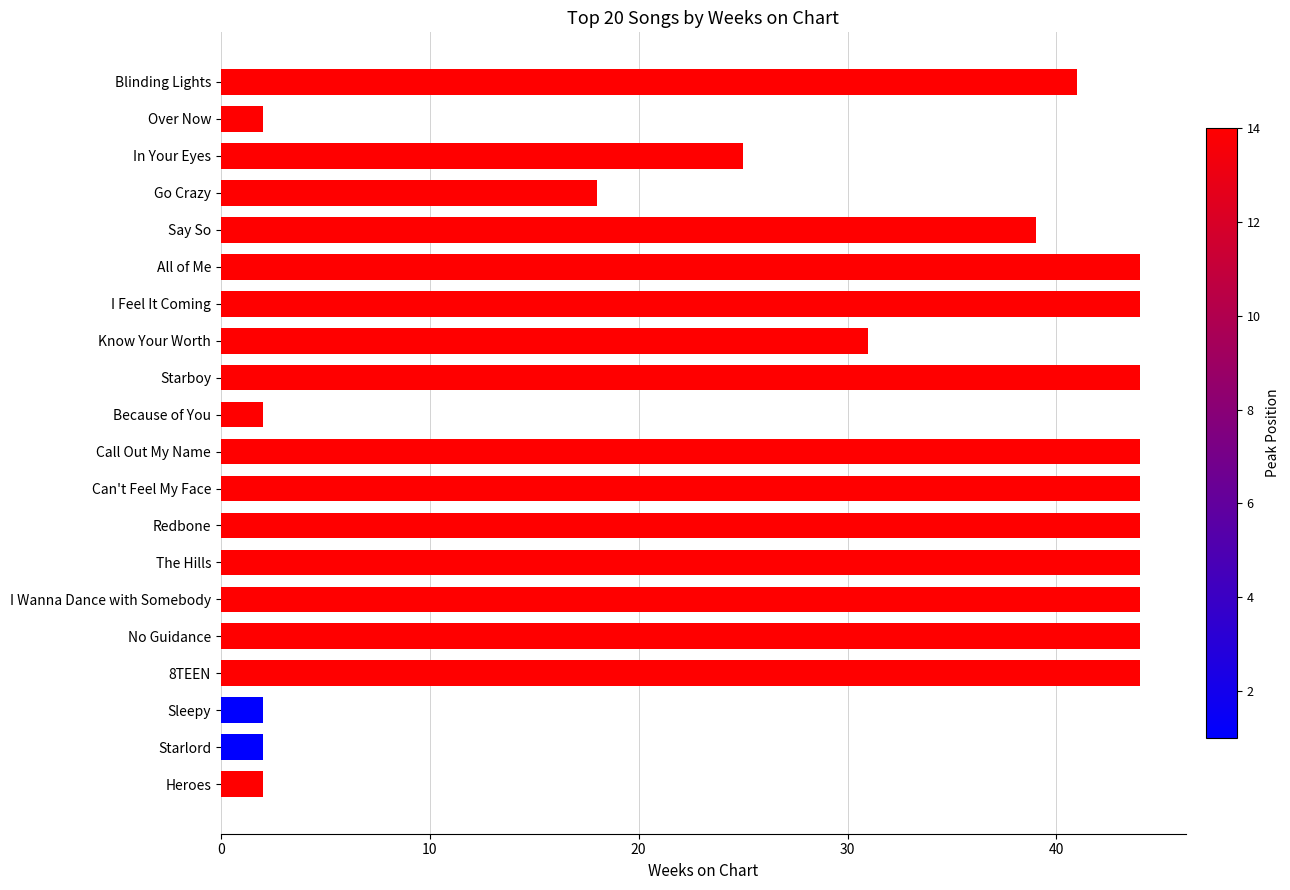

What is the change in value from In Your Eyes to All of Me?

+19